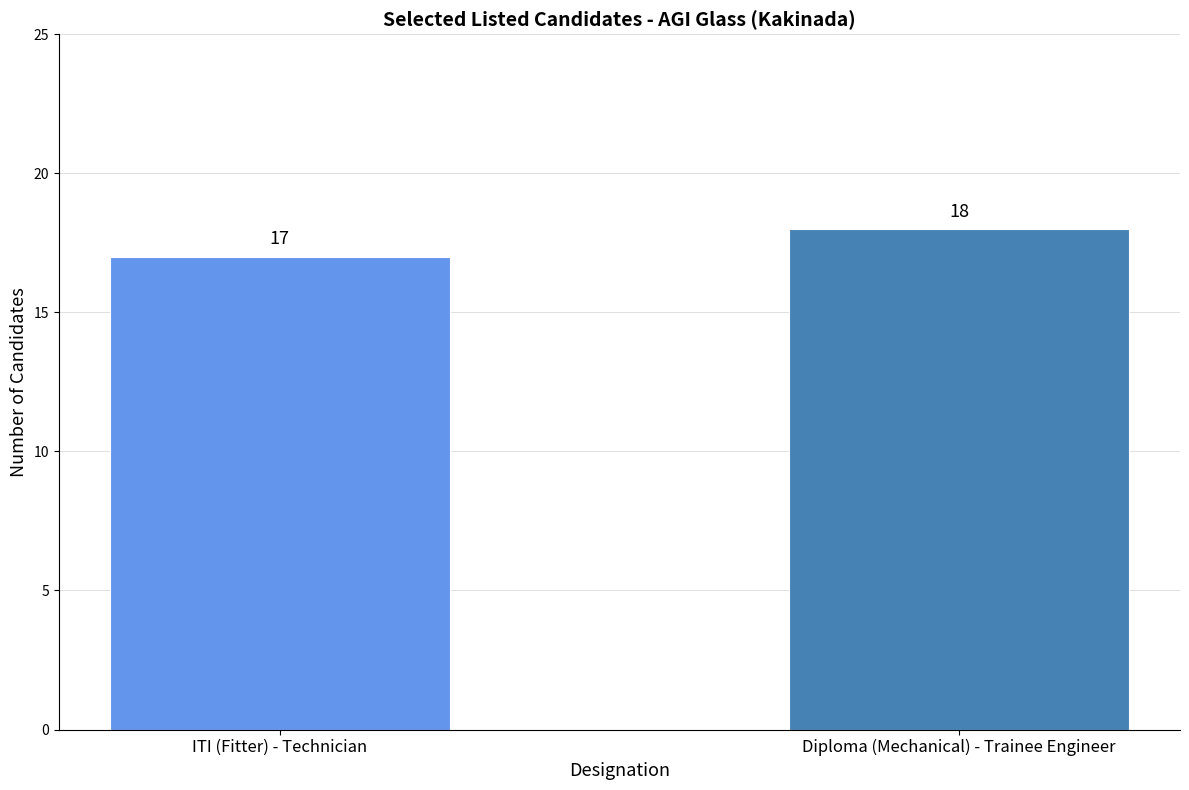

How many values are below 18?

1